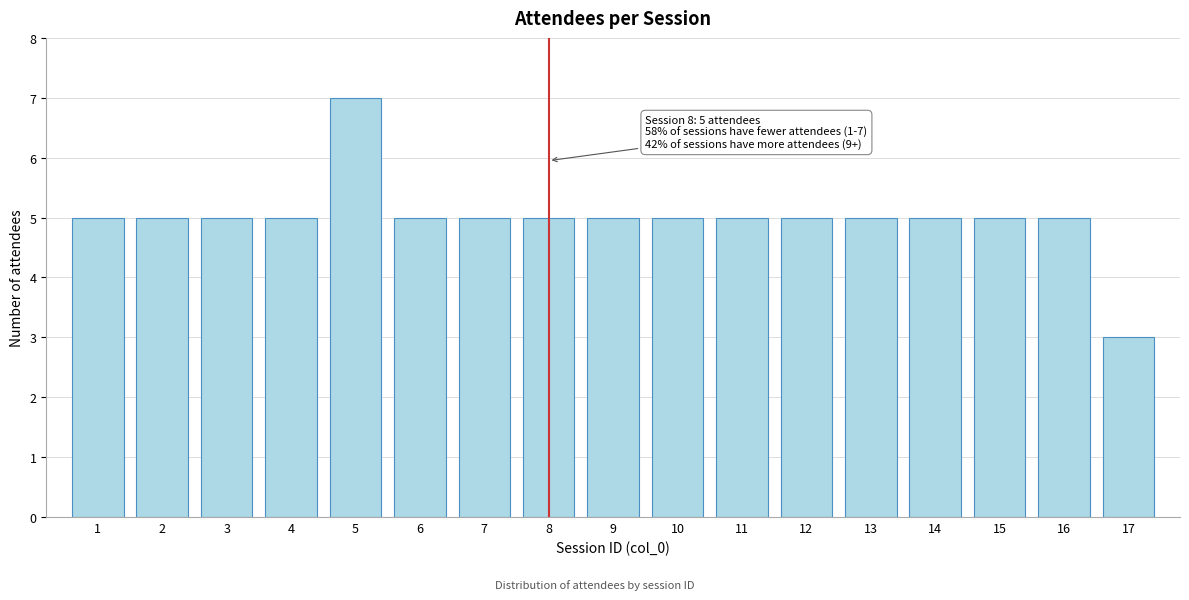

Reading left to right, transcribe all the data shown in this chart.

5	5	5	5	7	5	5	5	5	5	5	5	5	5	5	5	3